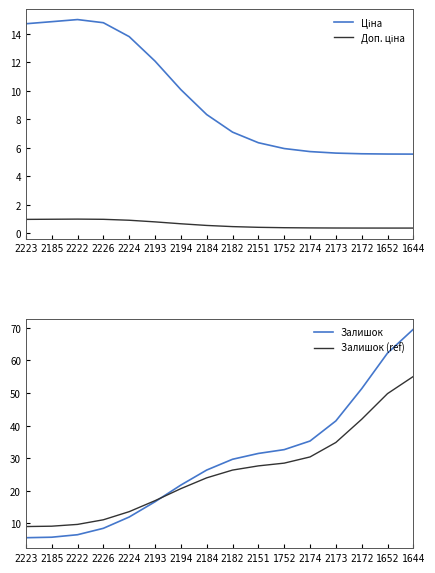

What is the difference between the Ціна values at 2172 and 2223?

9.1